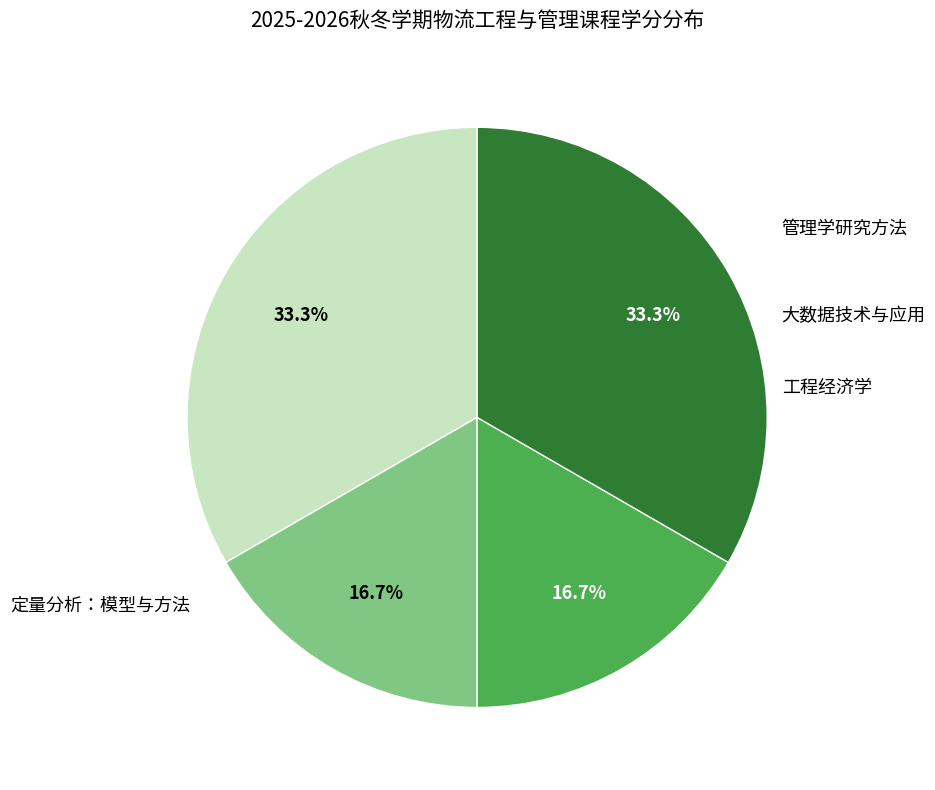

How many segments does this pie chart have?

4